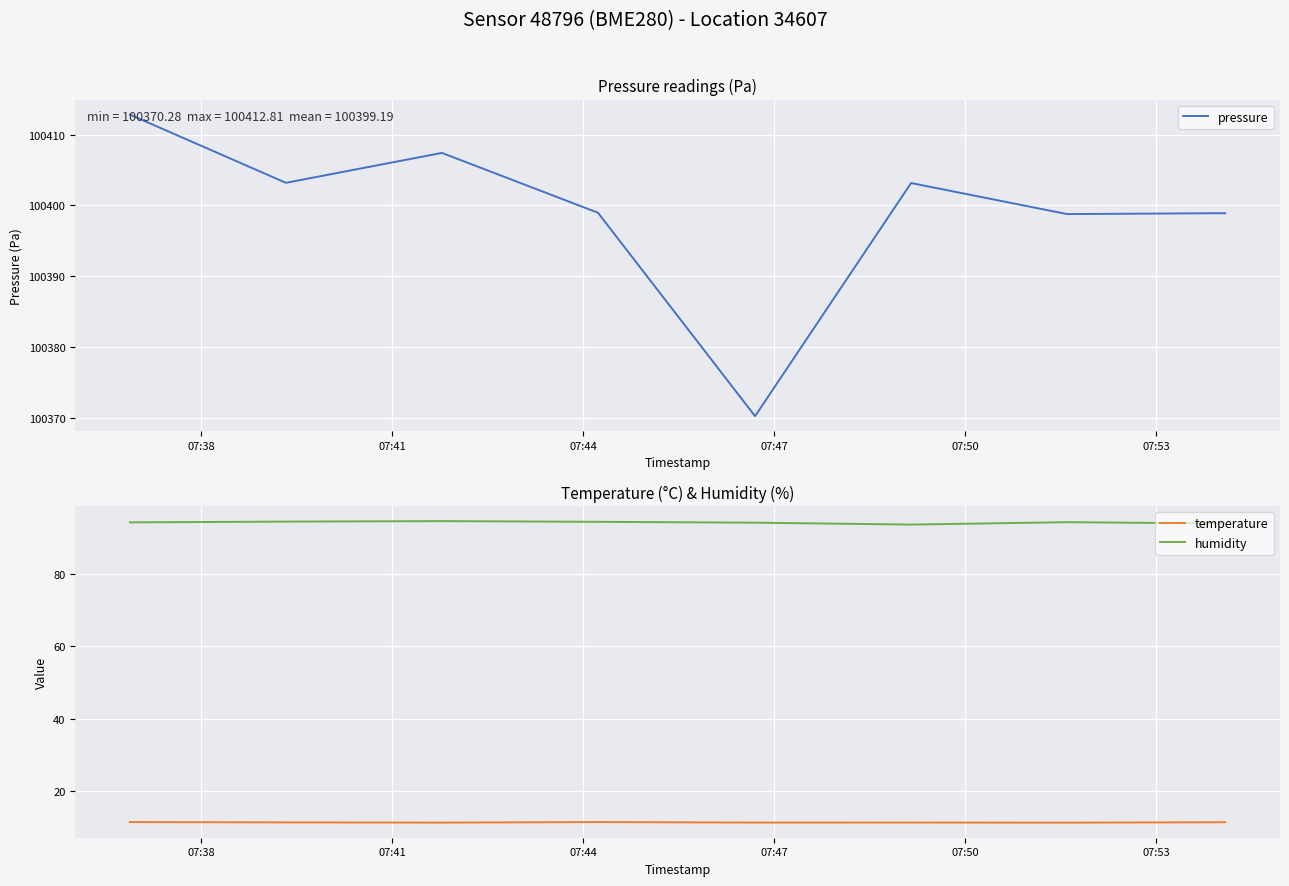

Reading right to left, list all the values displayed in this chart.

pressure: 100398.9	100398.8	100403.2	100370.3	100399.0	100407.4	100403.2	100412.8
temperature: 11.5	11.3	11.4	11.4	11.5	11.4	11.4	11.5
humidity: 93.8	94.2	93.5	94.0	94.3	94.5	94.3	94.1